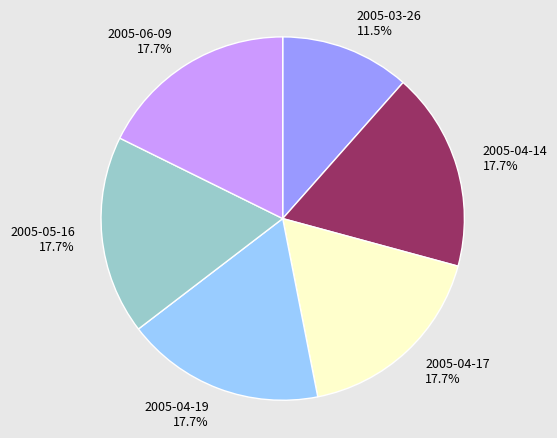

To the nearest percent, what is the combined percentage of 2005-04-19 and 2005-06-09?

35%